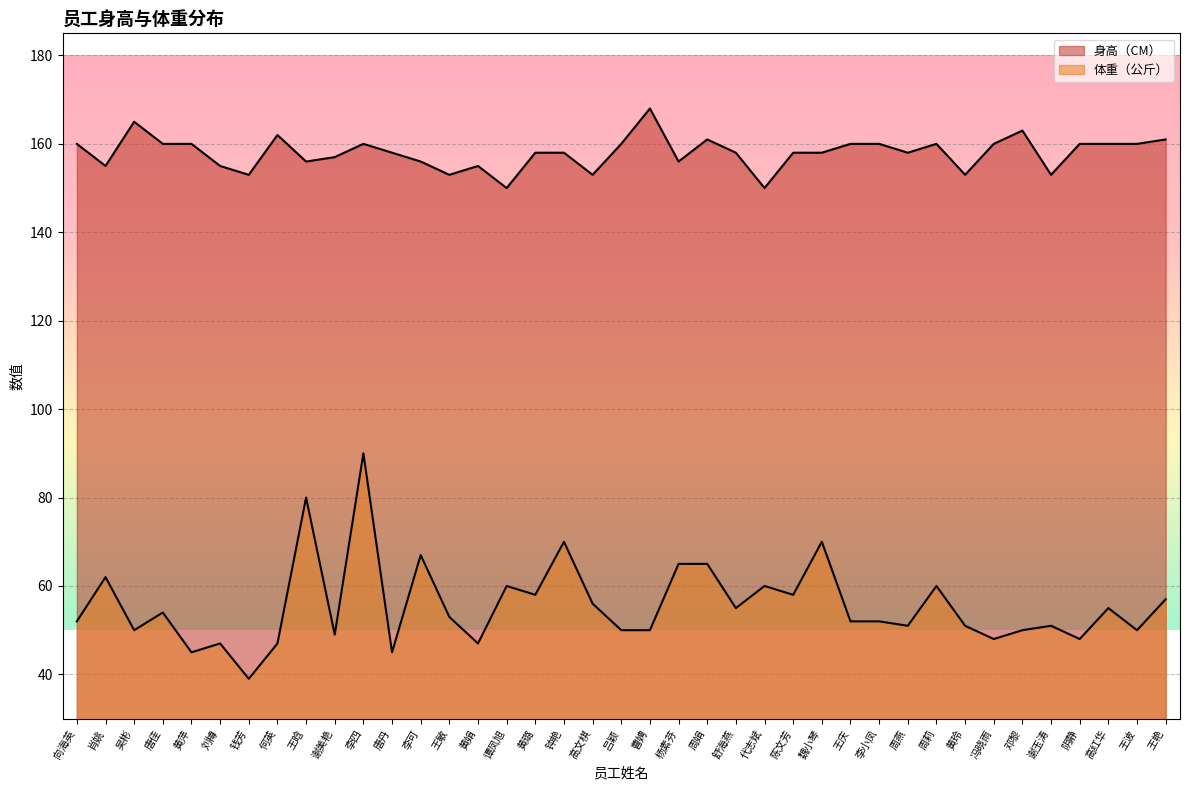

Reading left to right, extract all data points from this chart.

身高（CM）: 向海英=160	肖姚=155	吴彬=165	唐佳=160	黄萍=160	刘樽=155	钱芳=153	何英=162	王晗=156	谢美艳=157	李四=160	唐丹=158	李可=156	王敏=153	黄娟=155	谭凤旭=150	黄璐=158	钟艳=158	高文棋=153	吕颖=160	曹娉=168	杨素芬=156	周娟=161	舒海燕=158	代志斌=150	陈文芳=158	魏小琴=158	王庆=160	李小凤=160	周燕=158	周莉=160	黄玲=153	冯晓雨=160	邓黎=163	谢玉涛=153	阴静=160	高红华=160	王波=160	王艳=161
体重（公斤）: 向海英=52	肖姚=62	吴彬=50	唐佳=54	黄萍=45	刘樽=47	钱芳=39	何英=47	王晗=80	谢美艳=49	李四=90	唐丹=45	李可=67	王敏=53	黄娟=47	谭凤旭=60	黄璐=58	钟艳=70	高文棋=56	吕颖=50	曹娉=50	杨素芬=65	周娟=65	舒海燕=55	代志斌=60	陈文芳=58	魏小琴=70	王庆=52	李小凤=52	周燕=51	周莉=60	黄玲=51	冯晓雨=48	邓黎=50	谢玉涛=51	阴静=48	高红华=55	王波=50	王艳=57